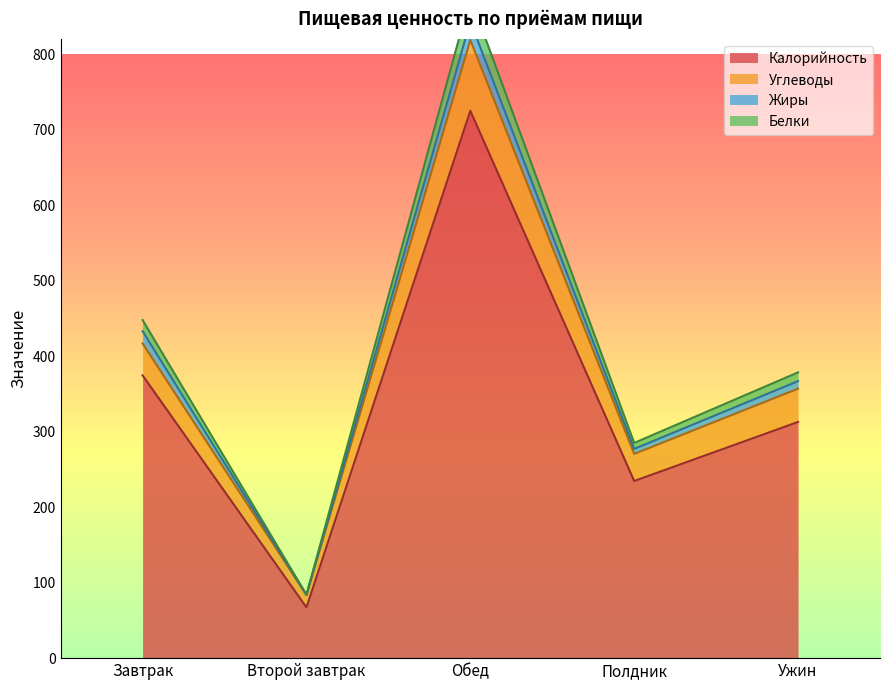

How many interior local peaks does the Калорийность series have?

1